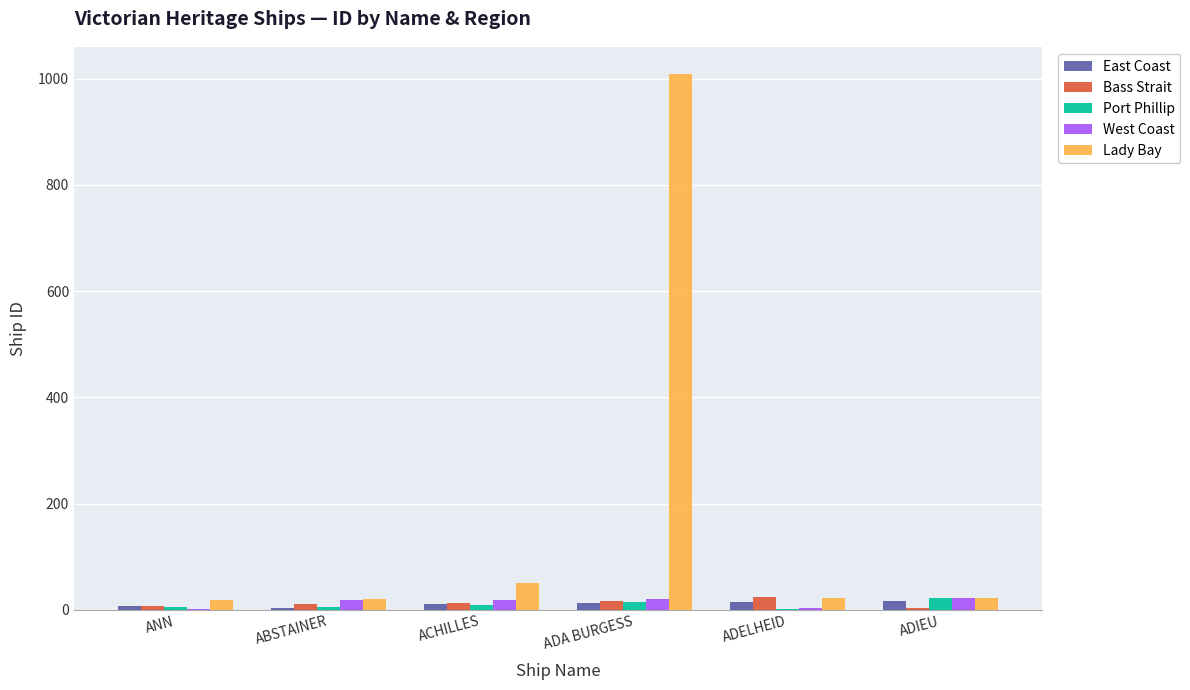

What is the greatest value displayed?

1009